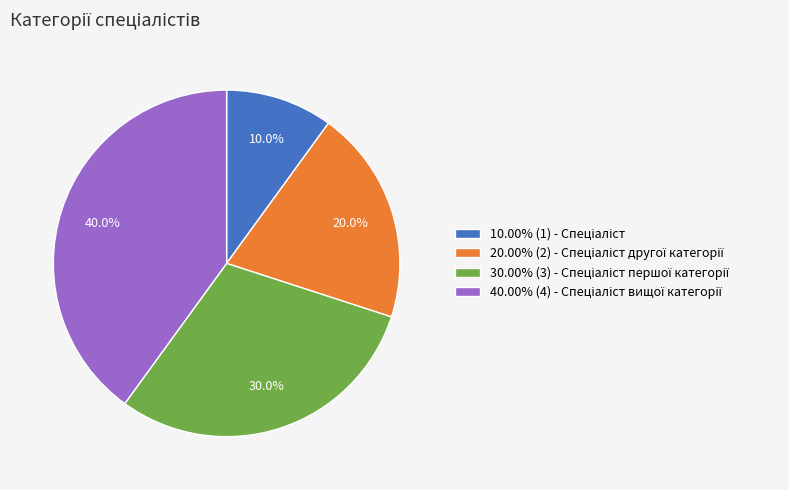

Is there a majority slice in this chart?

No